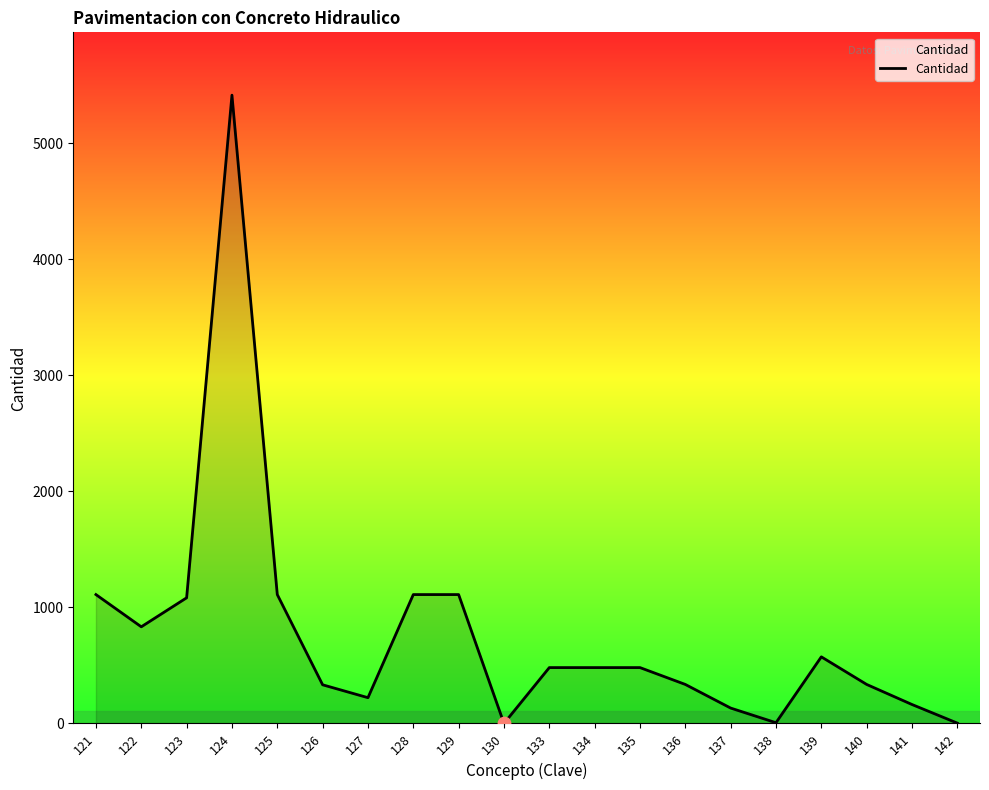

What is the change in value from 123 to 142?

-1080.3